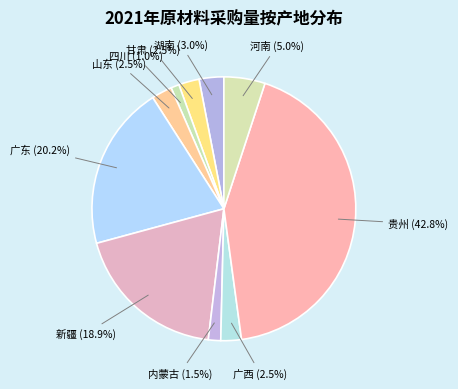

True or false: 广东 accounts for 20% of the total.

True